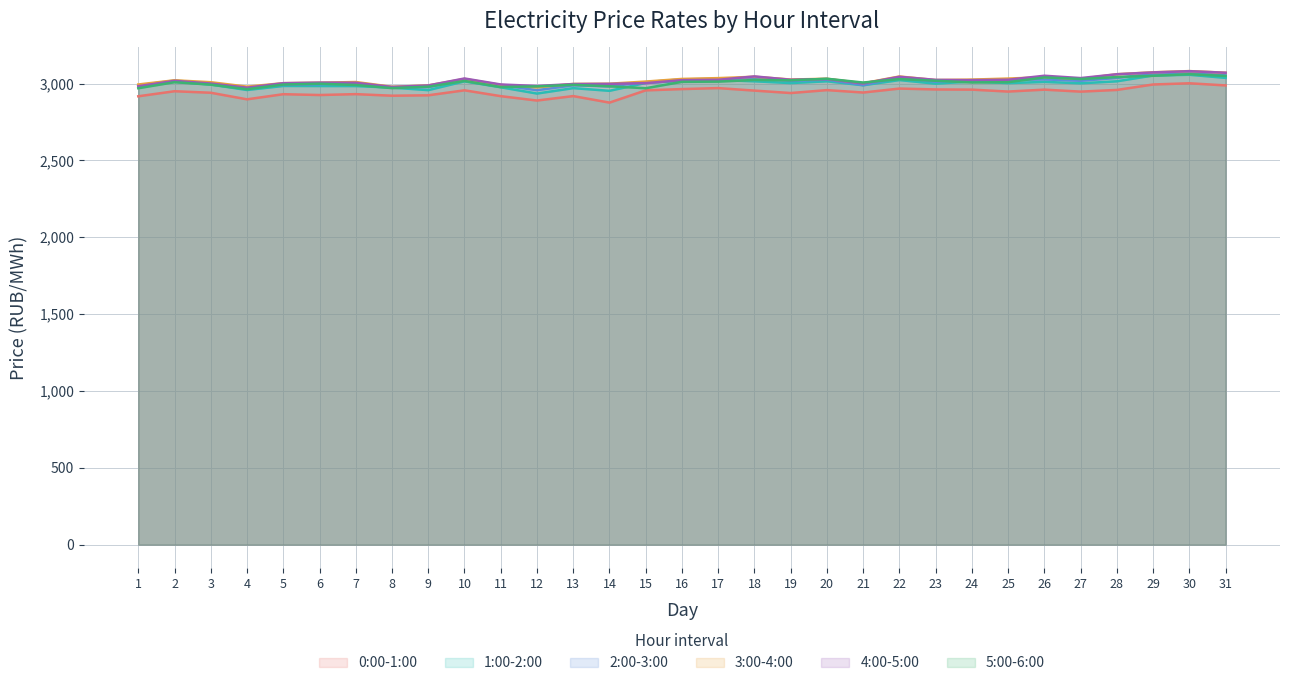

Does the chart have visible grid lines?

Yes